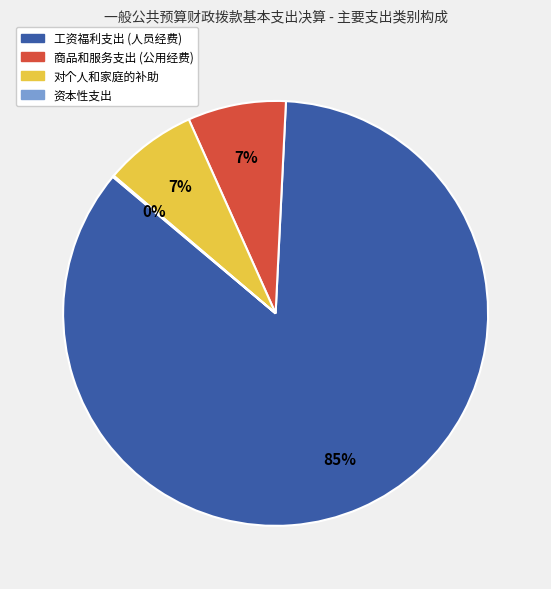

Is 商品和服务支出 (公用经费) the majority of the pie?

No